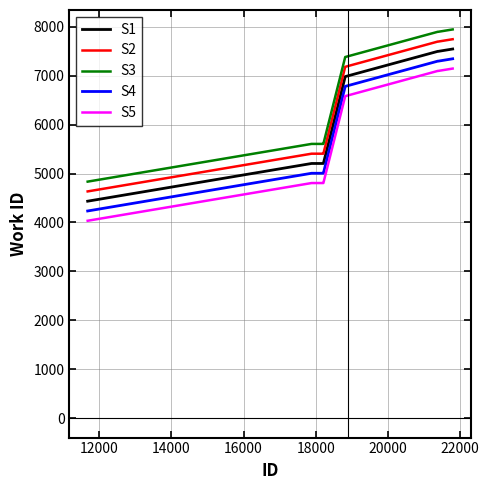

What is the average value of the S4 series?

6028